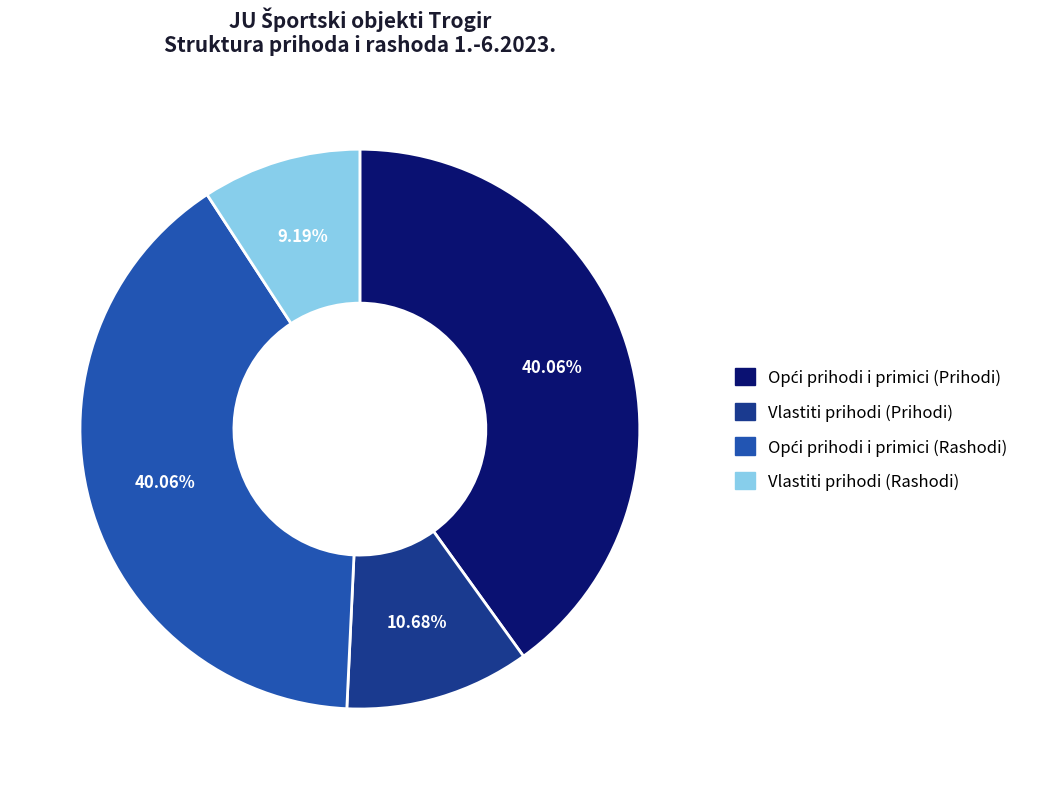

Count the number of slices in the pie.

4